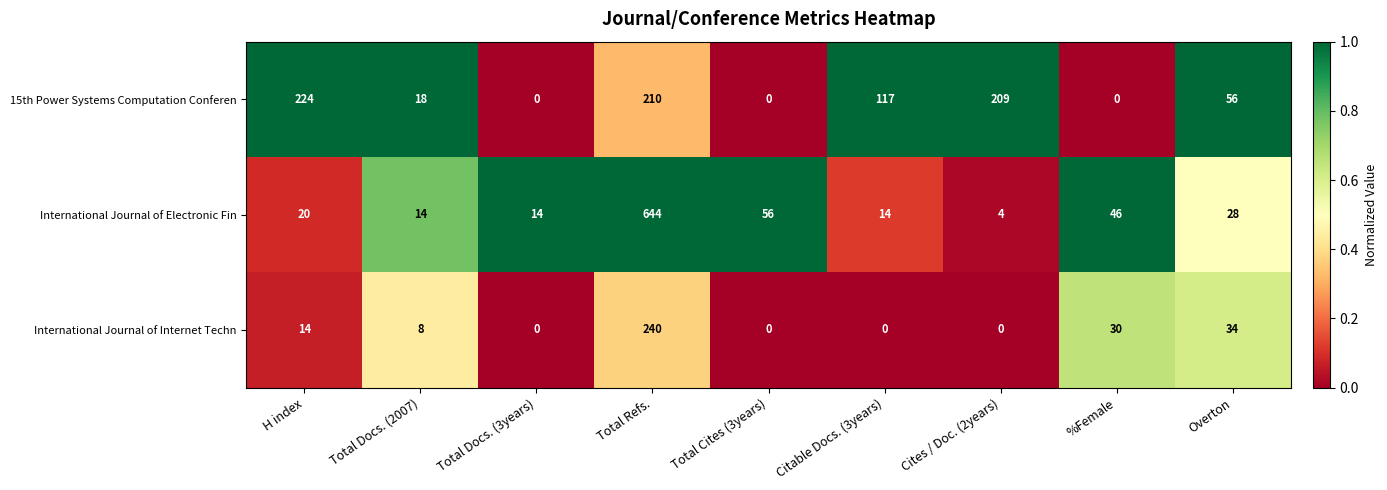

True or false: International Journal of Internet Techn has a value of 14 at H index.

True